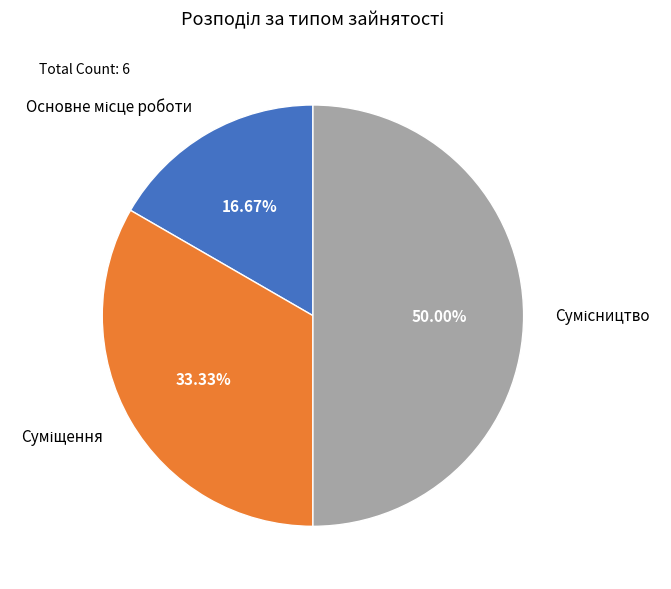

How many segments does this pie chart have?

3